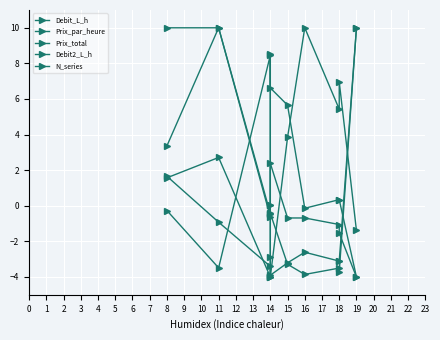

What is the value of the Debit_L_h point at the 8th from the left?

-3.5